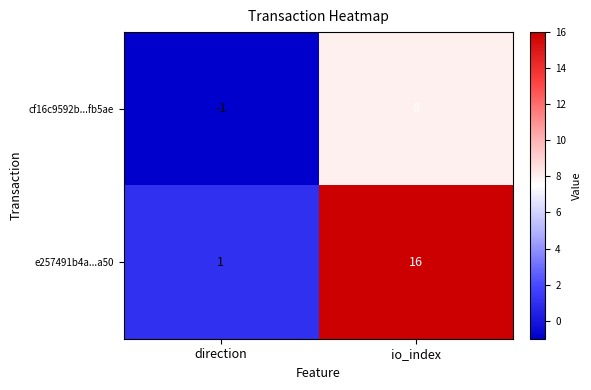

List the series in order of their peak value, lowest first.

cf16c9592b...fb5ae, e257491b4a...a50